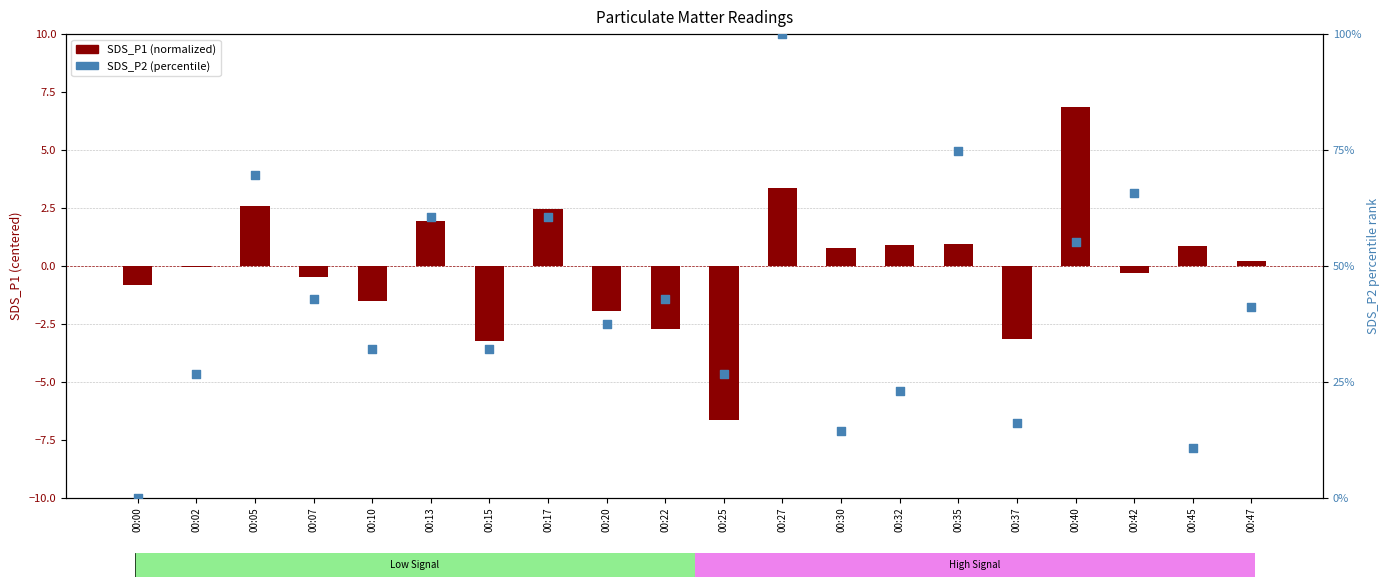

Is the value of SDS_P2 (percentile) at 00:20 greater than the value of SDS_P1 (normalized) at 00:13?

Yes